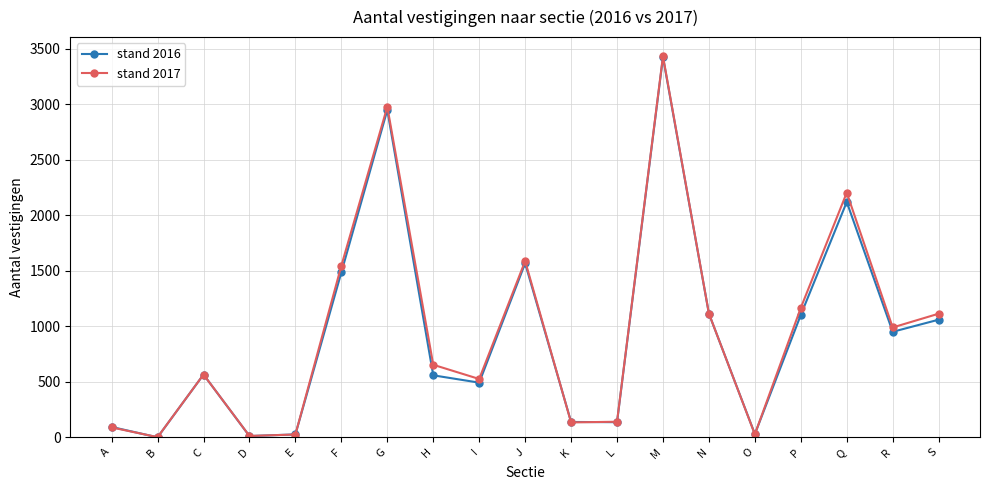

Which series ends up on top after the final intersection of stand 2016 and stand 2017?

stand 2017